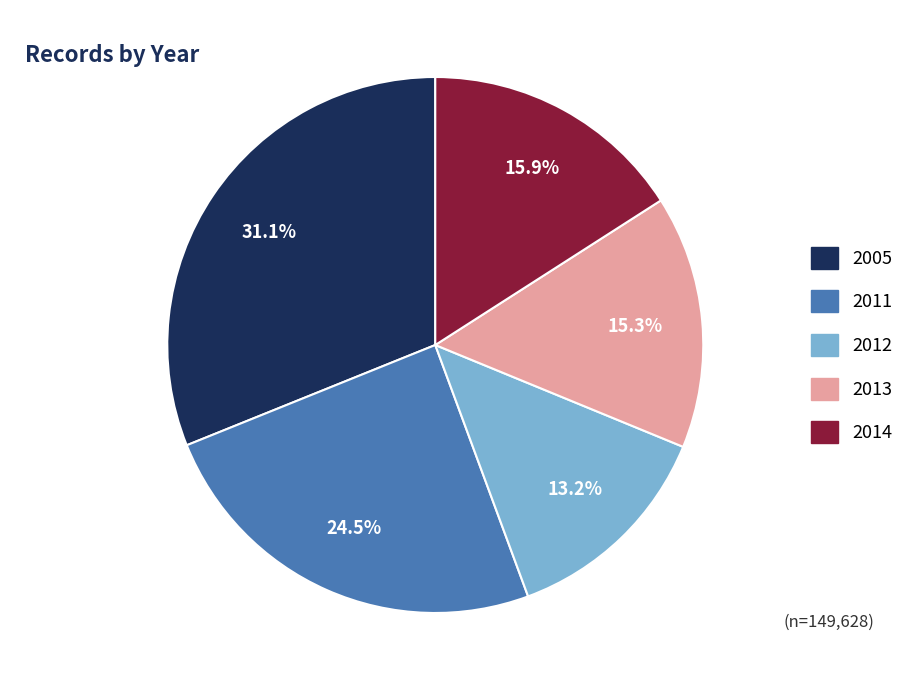

Does any single category account for the majority?

No